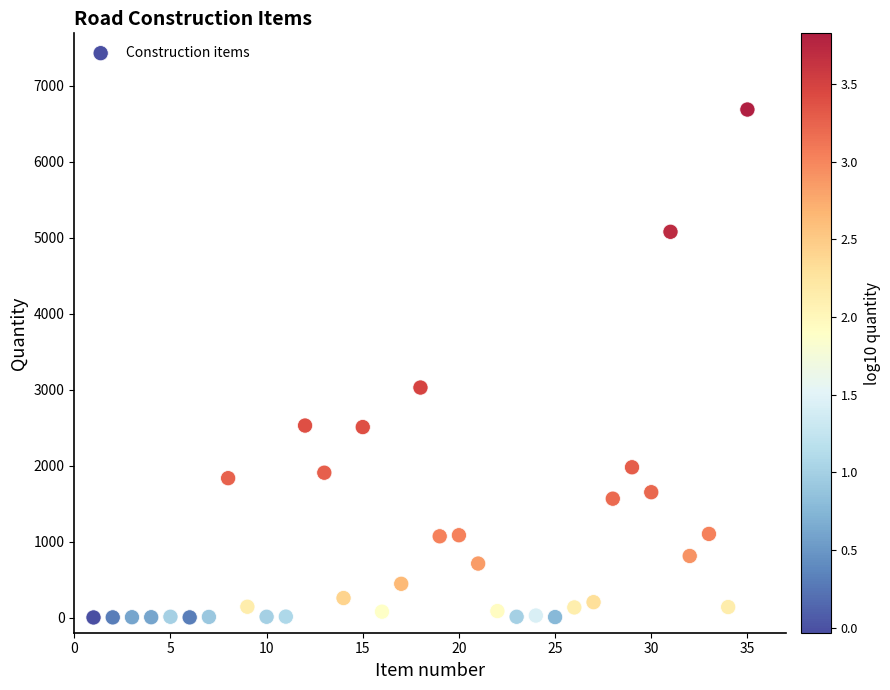

What Y value in the scatter plot is closest to 3343?

3026.8